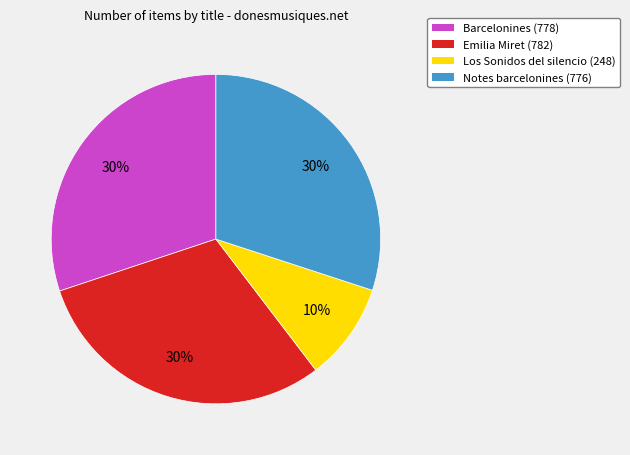

Is it true that Notes barcelonines (776) is 38% of the pie?

False